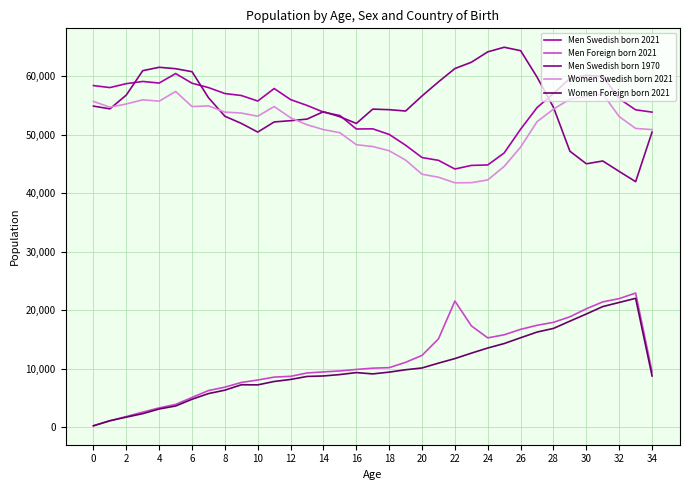

How many categories are shown in the chart?

35